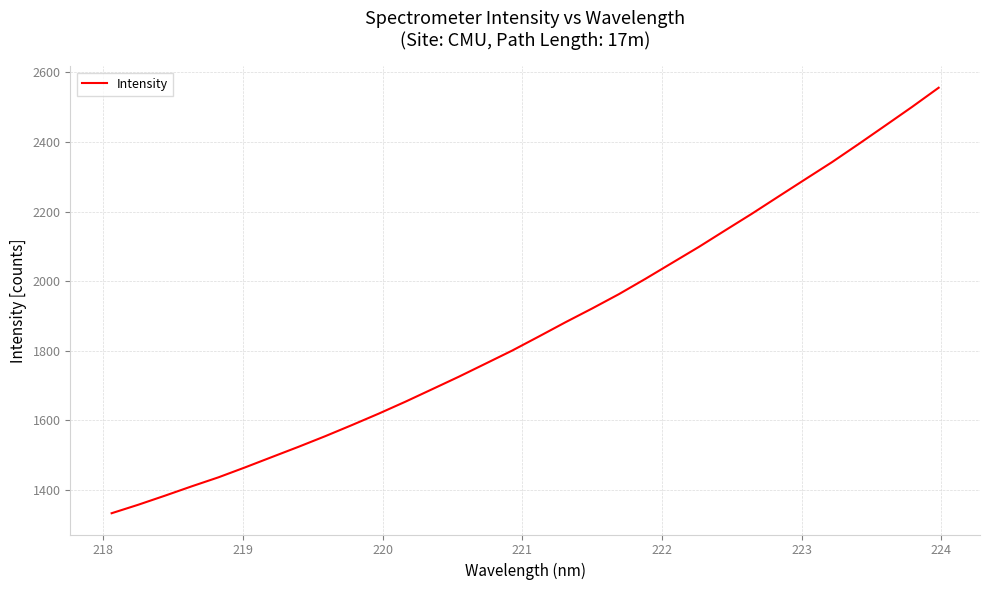

What is the difference between the maximum and minimum values?

1222.1